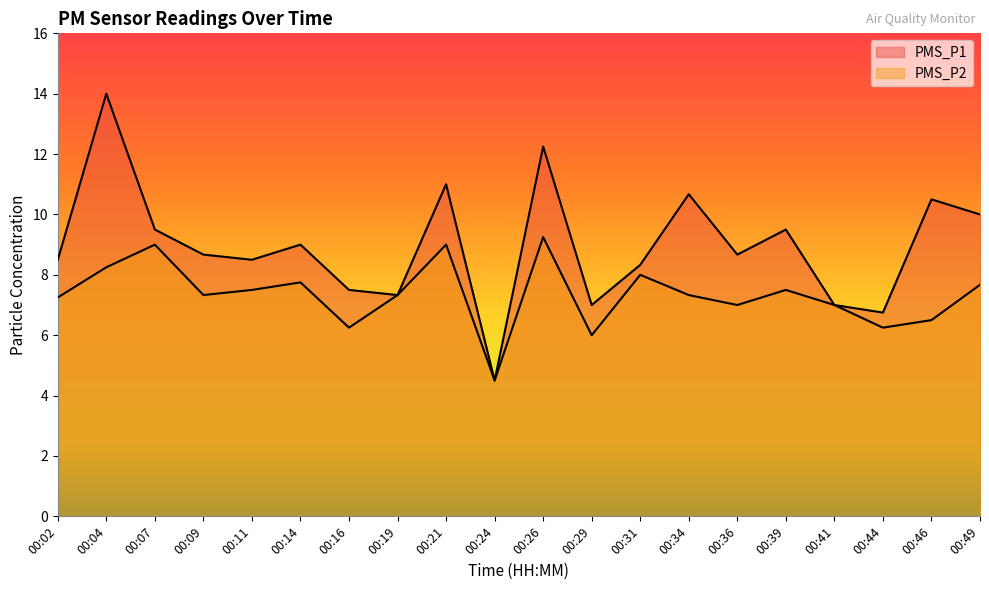

List the labels in order of PMS_P1 value, largest first.

00:04, 00:26, 00:21, 00:34, 00:46, 00:49, 00:07, 00:39, 00:14, 00:09, 00:36, 00:02, 00:11, 00:31, 00:16, 00:19, 00:29, 00:41, 00:44, 00:24